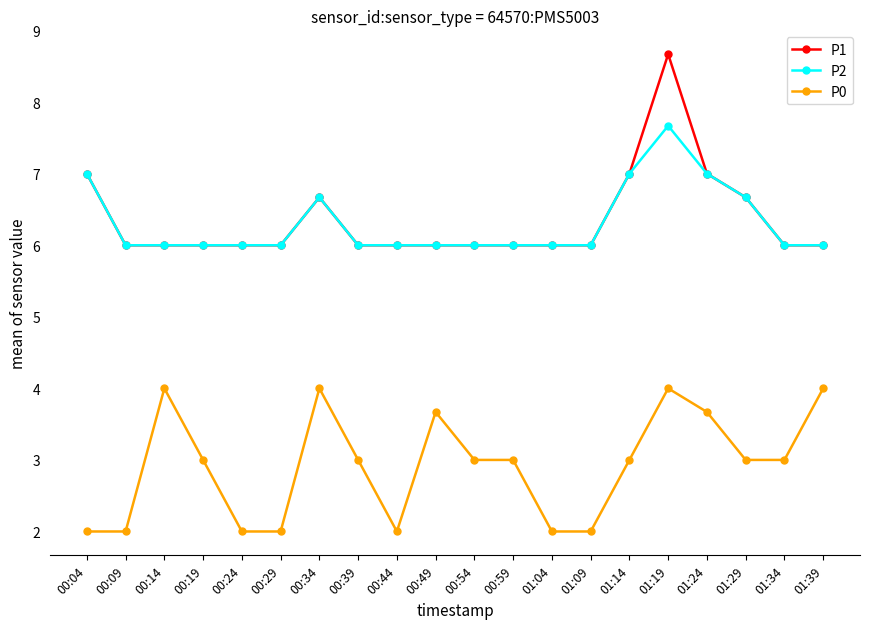

List the series in order of their peak value, lowest first.

P0, P2, P1